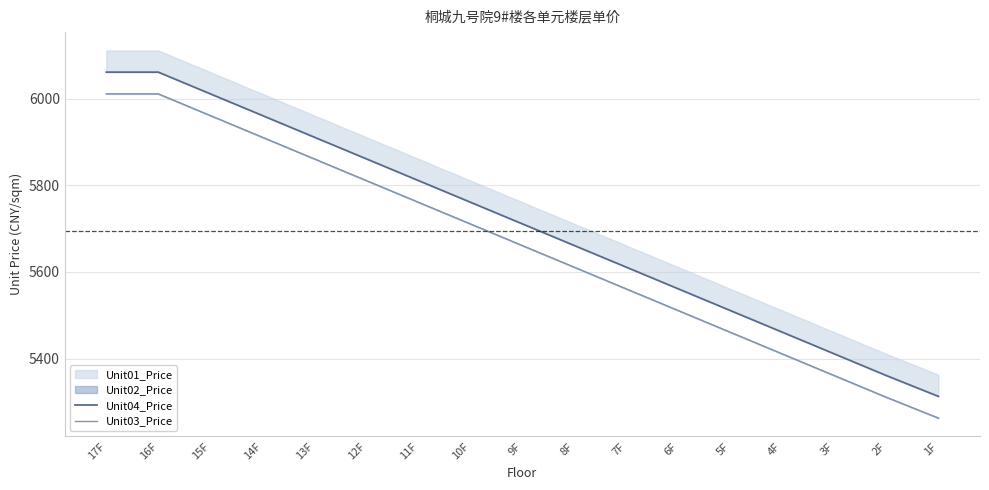

True or false: Unit03_Price has a value of 2424 at 7F.

False